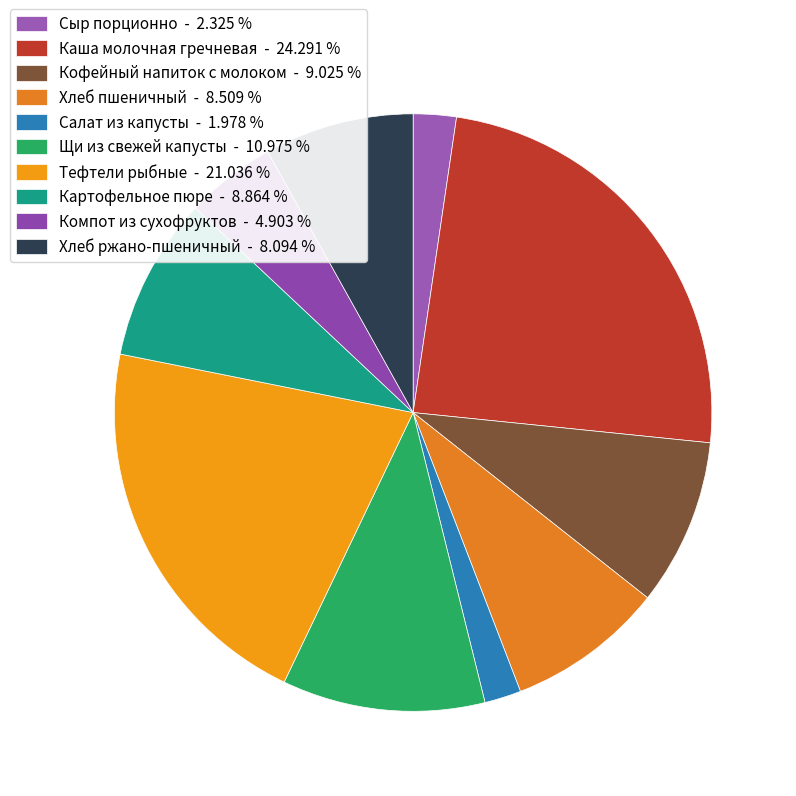

Rank the categories by value from lowest to highest.

Салат из капусты, Сыр порционно, Компот из сухофруктов, Хлеб ржано-пшеничный, Хлеб пшеничный, Картофельное пюре, Кофейный напиток с молоком, Щи из свежей капусты, Тефтели рыбные, Каша молочная гречневая